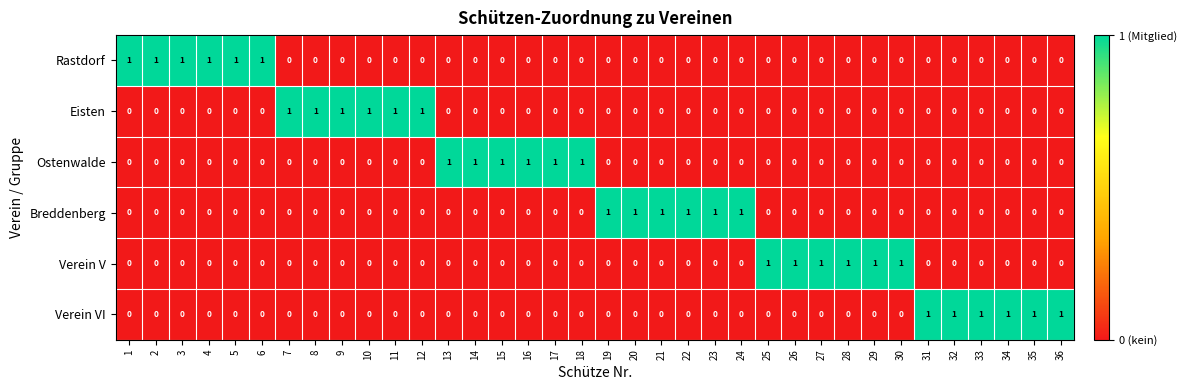

What is the total value across all series at 29?

1